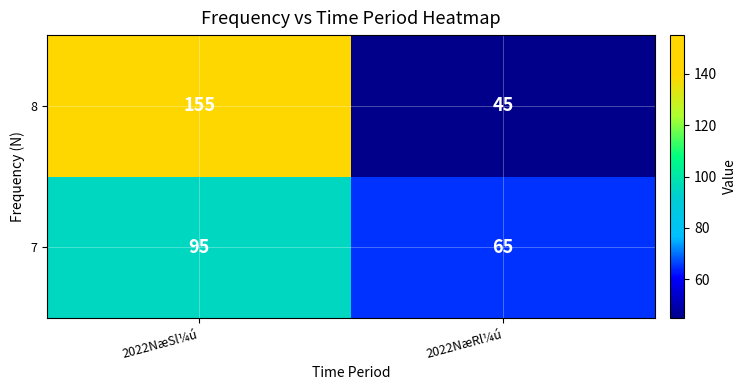

Read the 8 value at 2022NæSl¼ú, to the nearest 10.

160